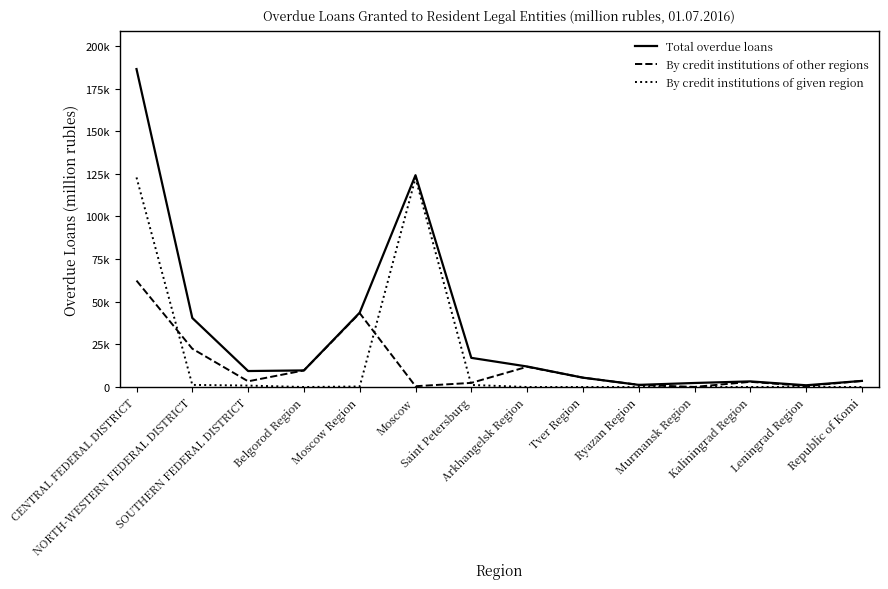

Read the Total overdue loans value at Saint Petersburg, to the nearest 100.

17100